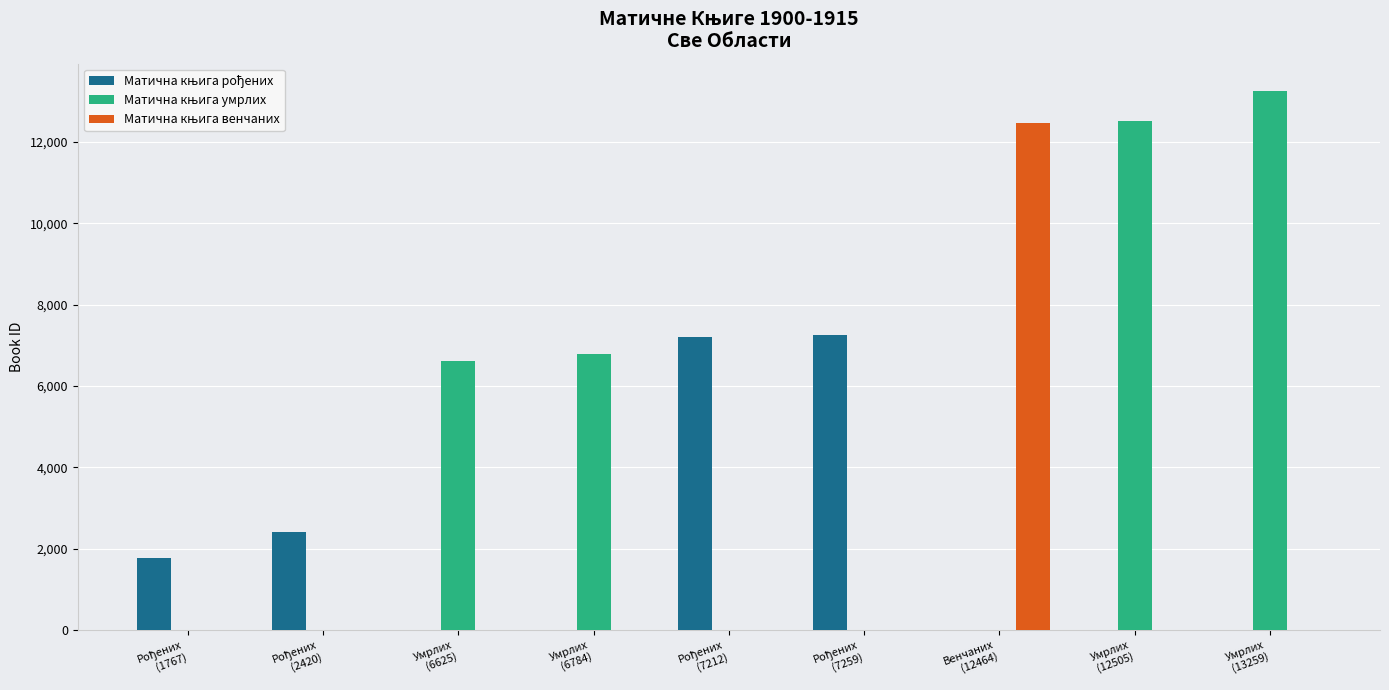

At how many categories does at least one series exceed 9081?

3